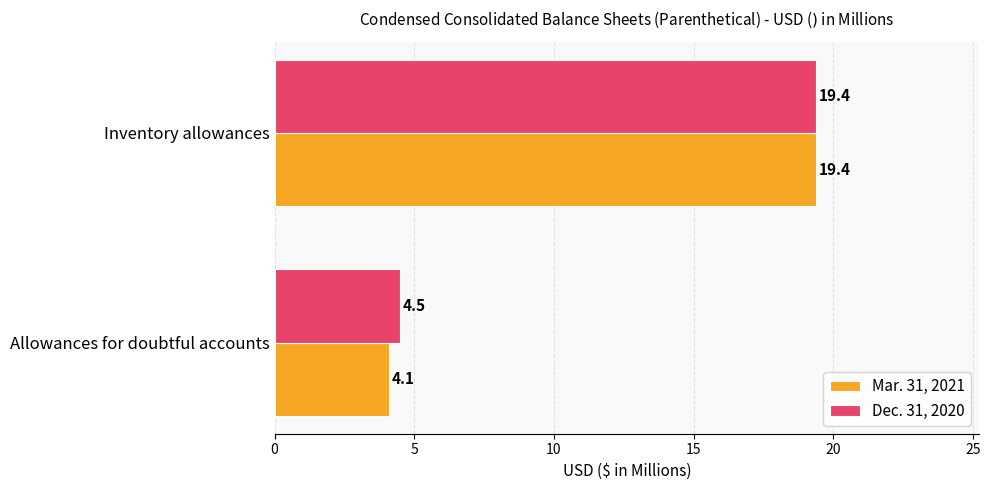

True or false: Dec. 31, 2020 has a value of 4.5 at Allowances for doubtful accounts.

True